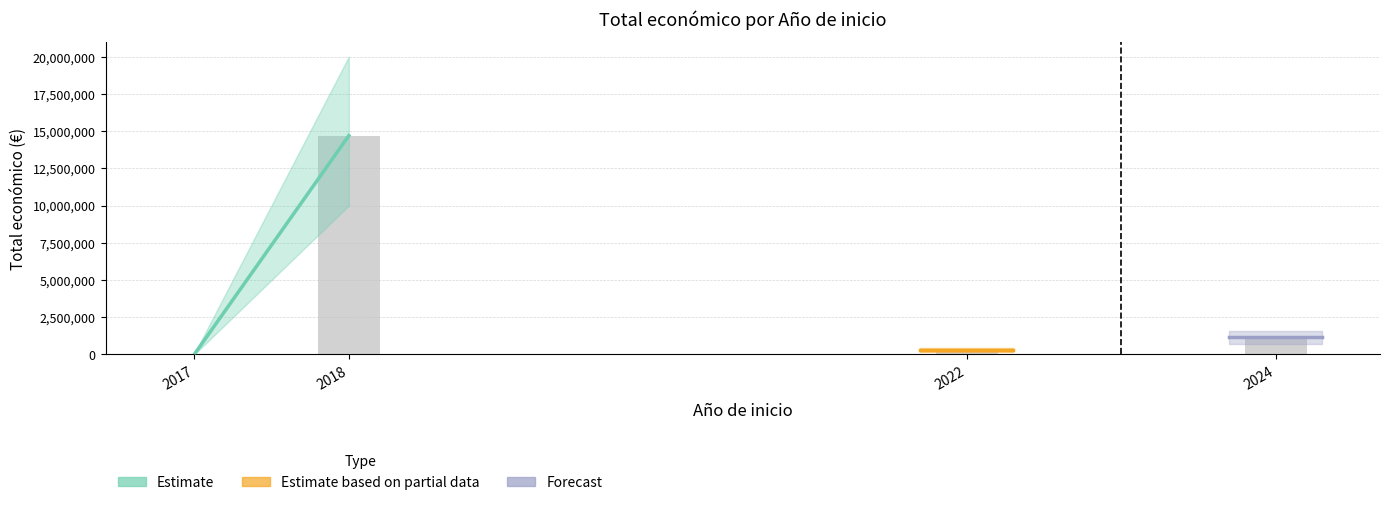

Is it true that the value at 2024 is 1160069?

True